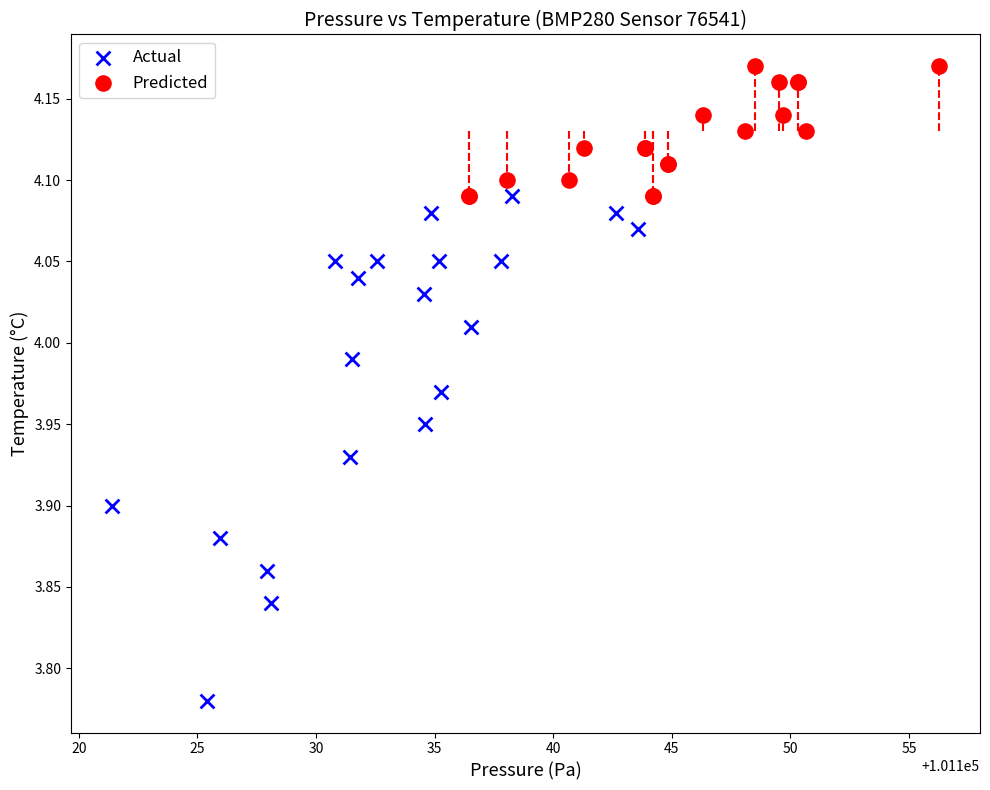

Which series reaches the minimum Y coordinate?

Actual